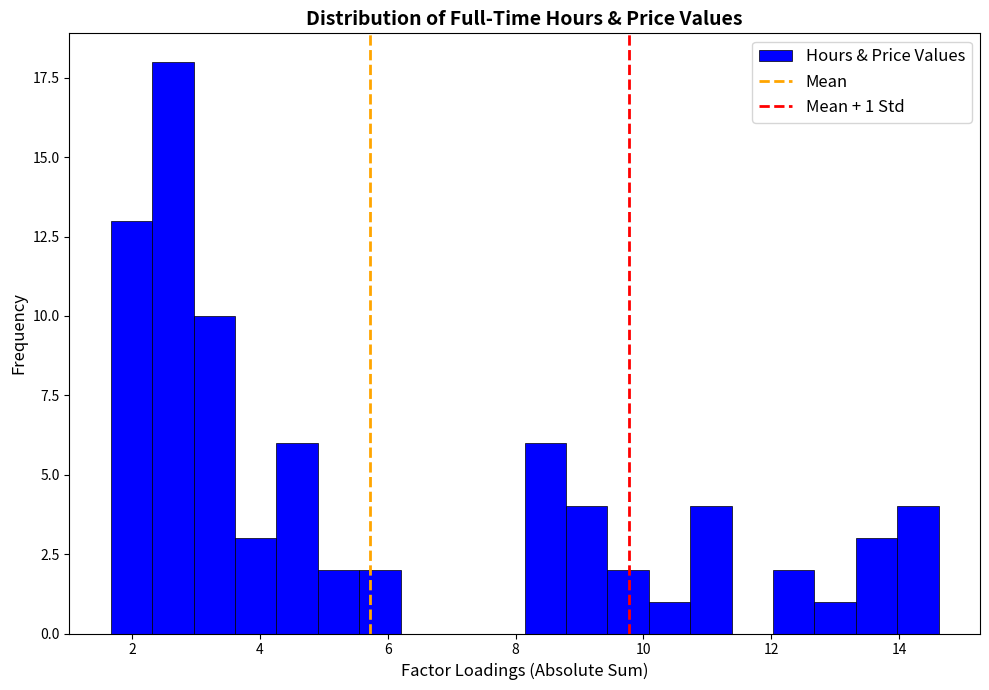

Around what value on the x-axis is the tallest bar? Give the approximate position of its centre, as read against the axis.

2.6